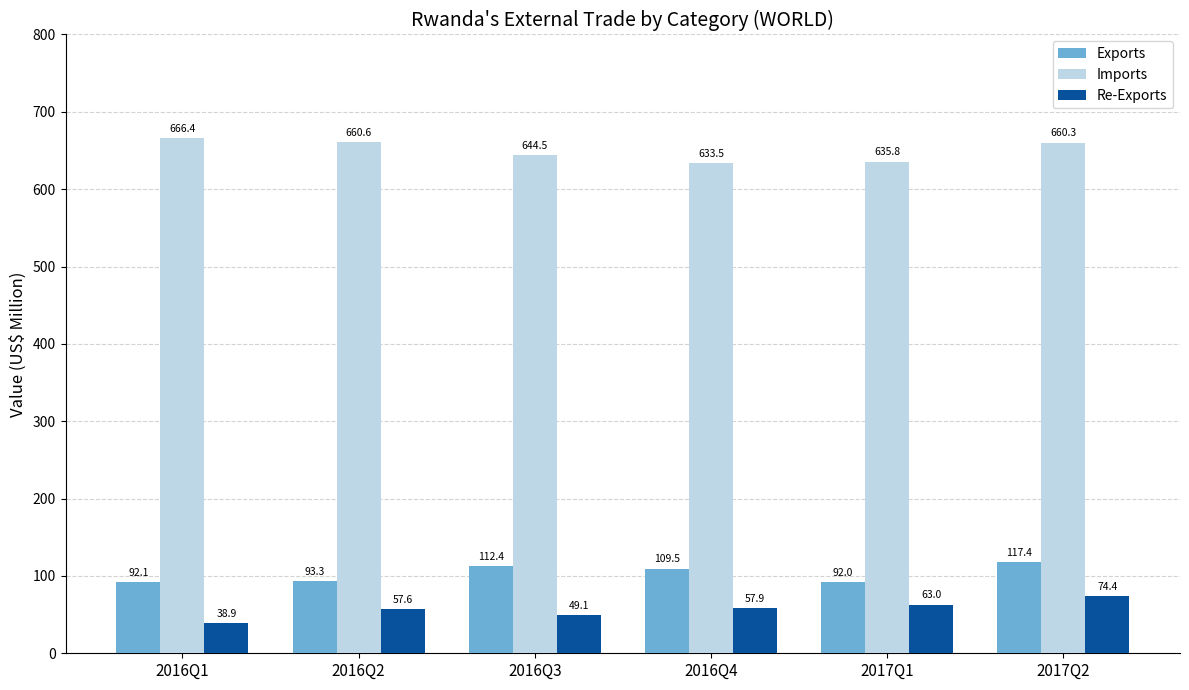

What is the minimum value for Imports?

633.5